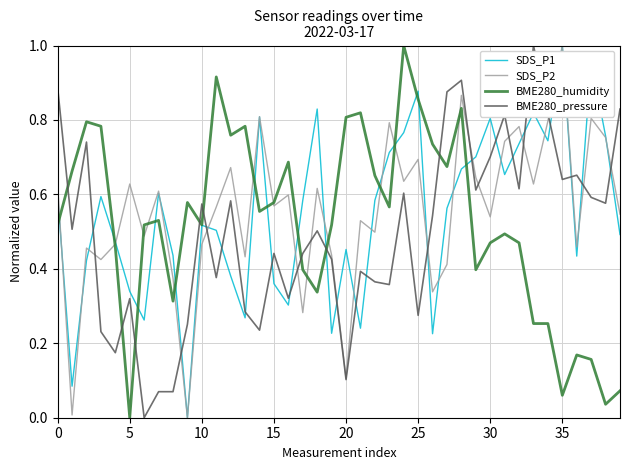

True or false: SDS_P1 and BME280_pressure intersect in this chart.

True